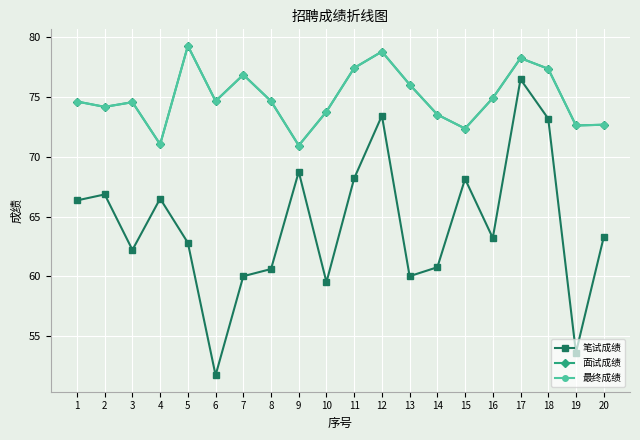

Where is 笔试成绩 nearest to the value 64?

20